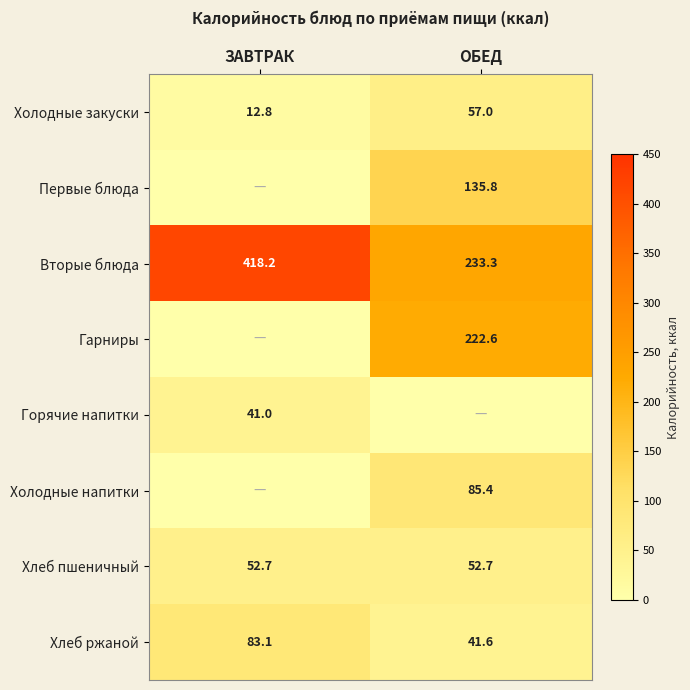

The value of Гарниры at ОБЕД is 292.6. True or false?

False